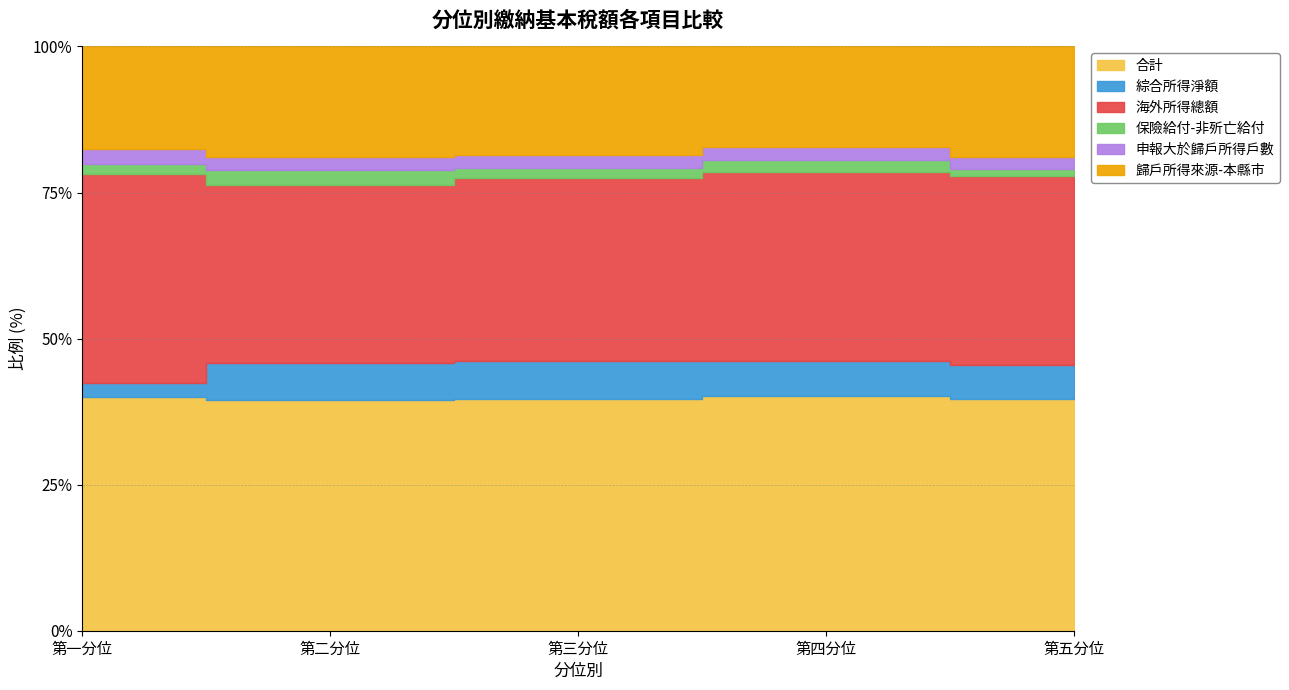

Reading left to right, list all the values displayed in this chart.

合計: 1051	1429	1534	1690	1686
綜合所得淨額: 66	231	252	251	250
海外所得總額: 941	1104	1219	1352	1370
保險給付-非歽亡給付: 42	92	62	87	52
申報大於歸戶所得戶數: 67	78	88	92	90
歸戶所得來源-本縣市: 463	688	720	726	804